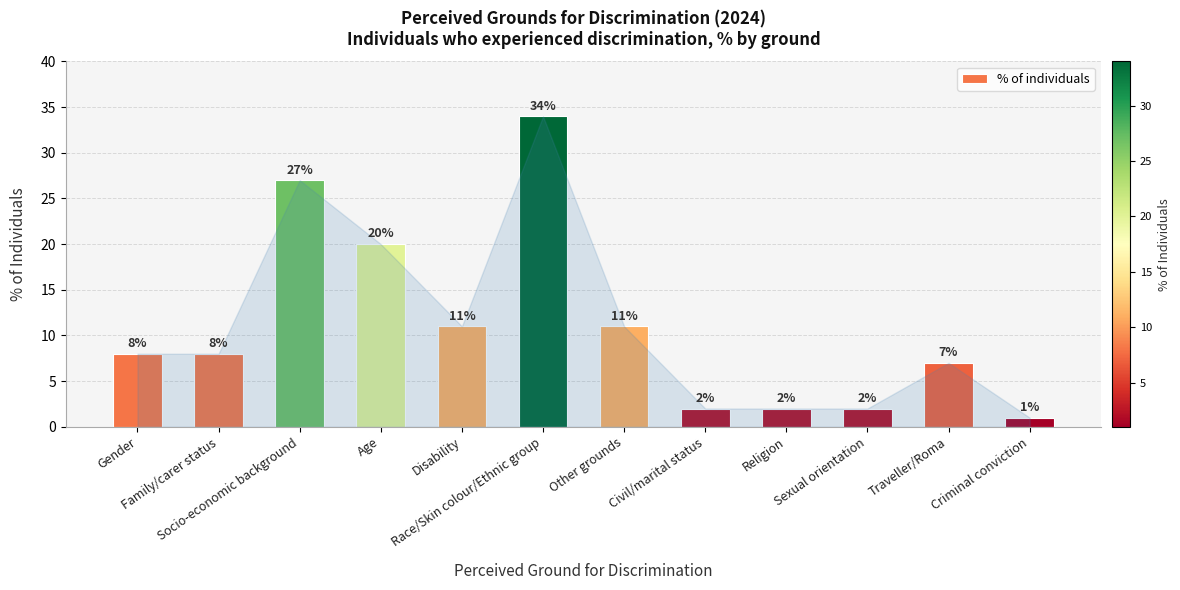

The value at Age is 8. True or false?

False